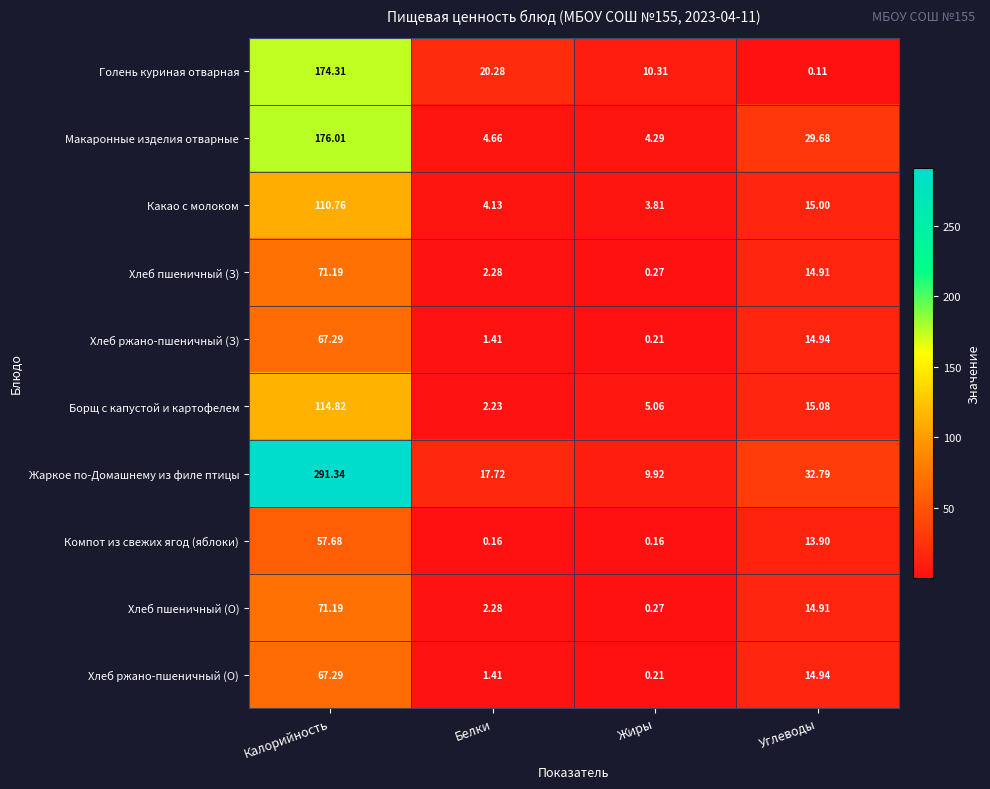

Which series has the largest range (max minus min)?

Жаркое по-Домашнему из филе птицы